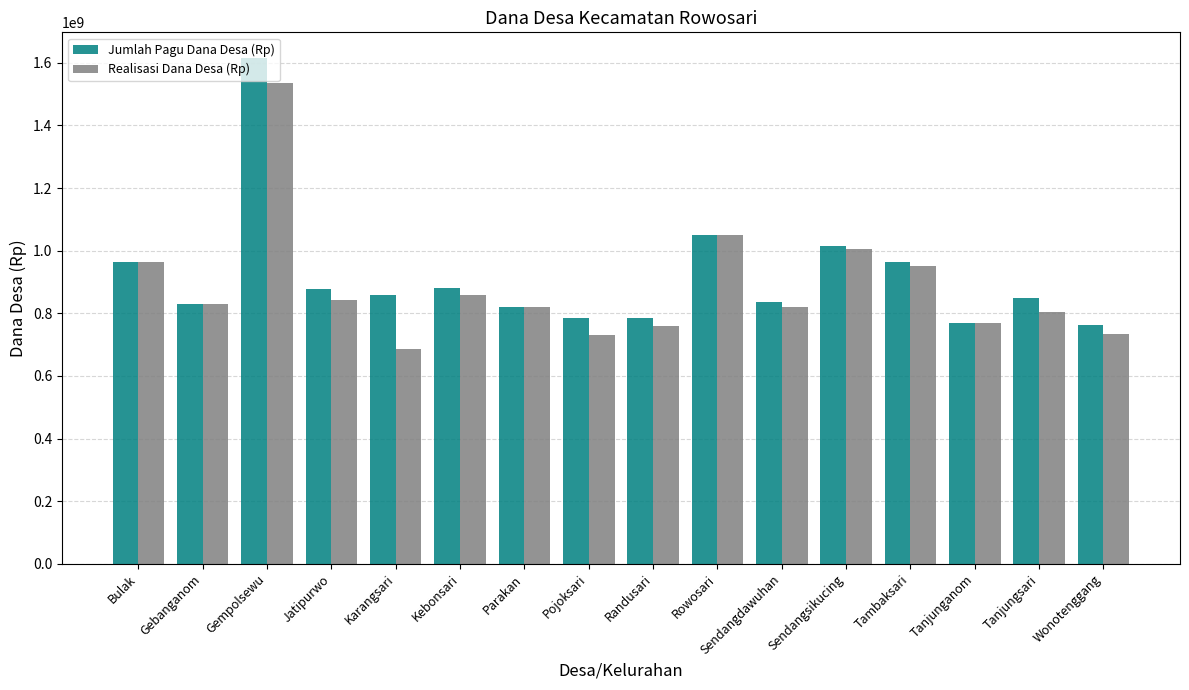

Count the number of categories in the chart.

16